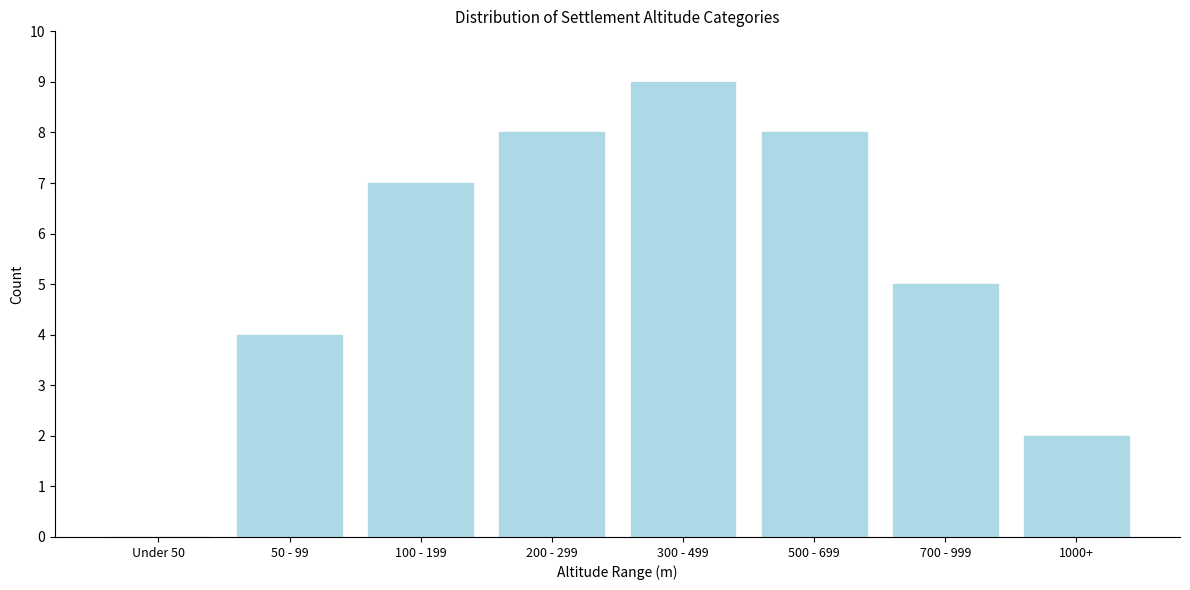

Reading left to right, what are all the values shown in this chart?

Under 50=0	50 - 99=4	100 - 199=7	200 - 299=8	300 - 499=9	500 - 699=8	700 - 999=5	1000+=2